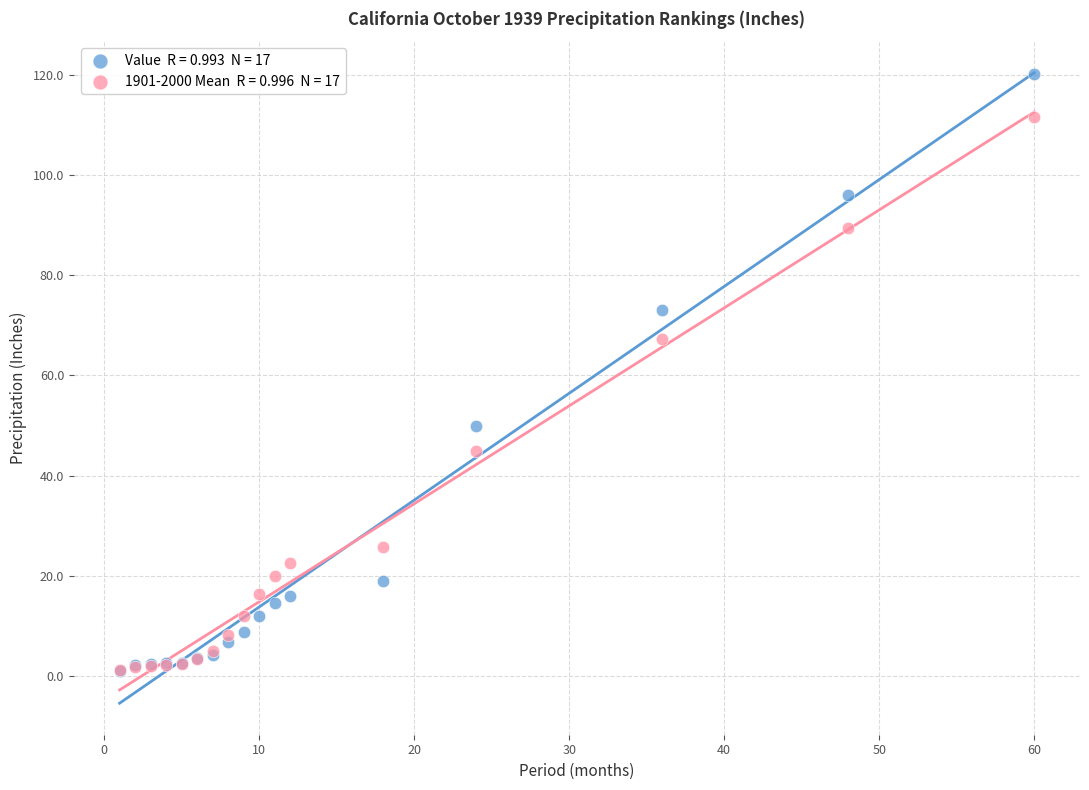

Across all series, what Y value is closest to 60?

67.3